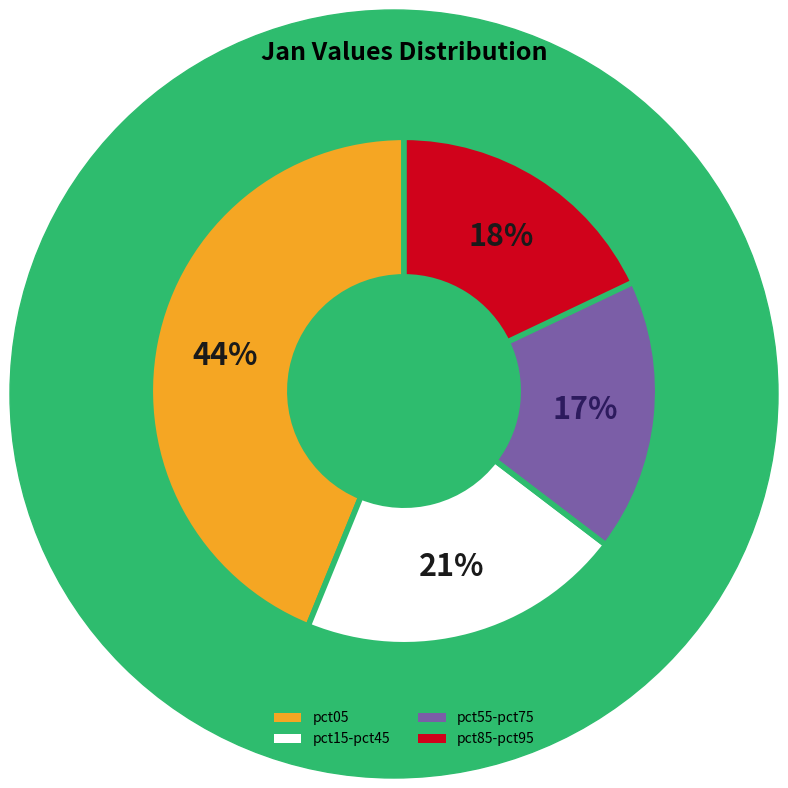

What percentage is the pct55-pct75 slice, to the nearest percent?

17%